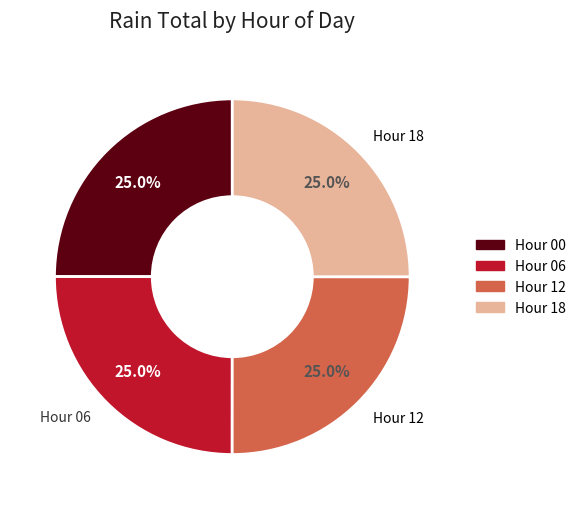

Count the number of slices in the pie.

4